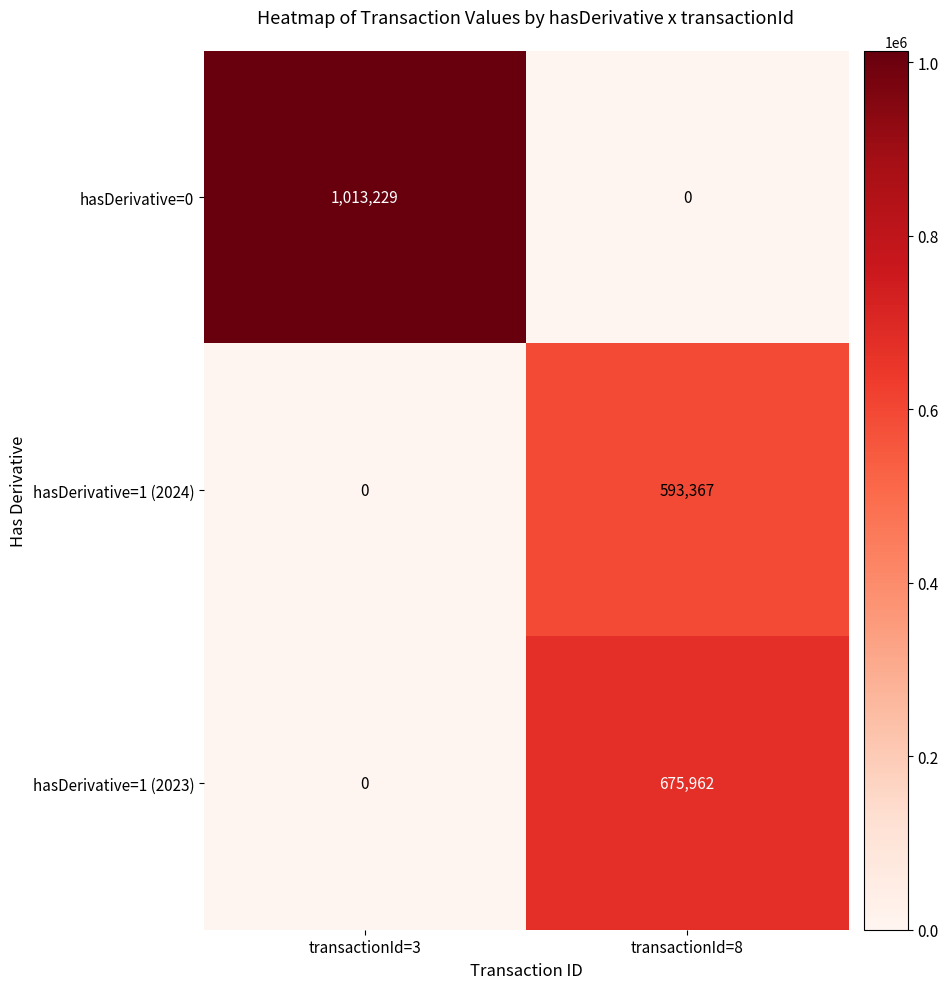

What is the total value across all series at transactionId=8?

1269329